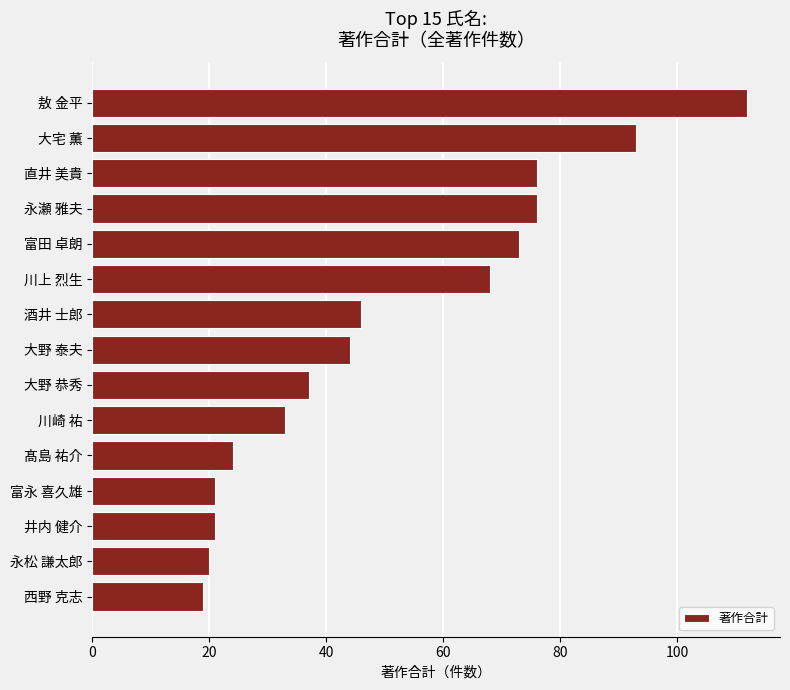

Are the bars horizontal?

Yes